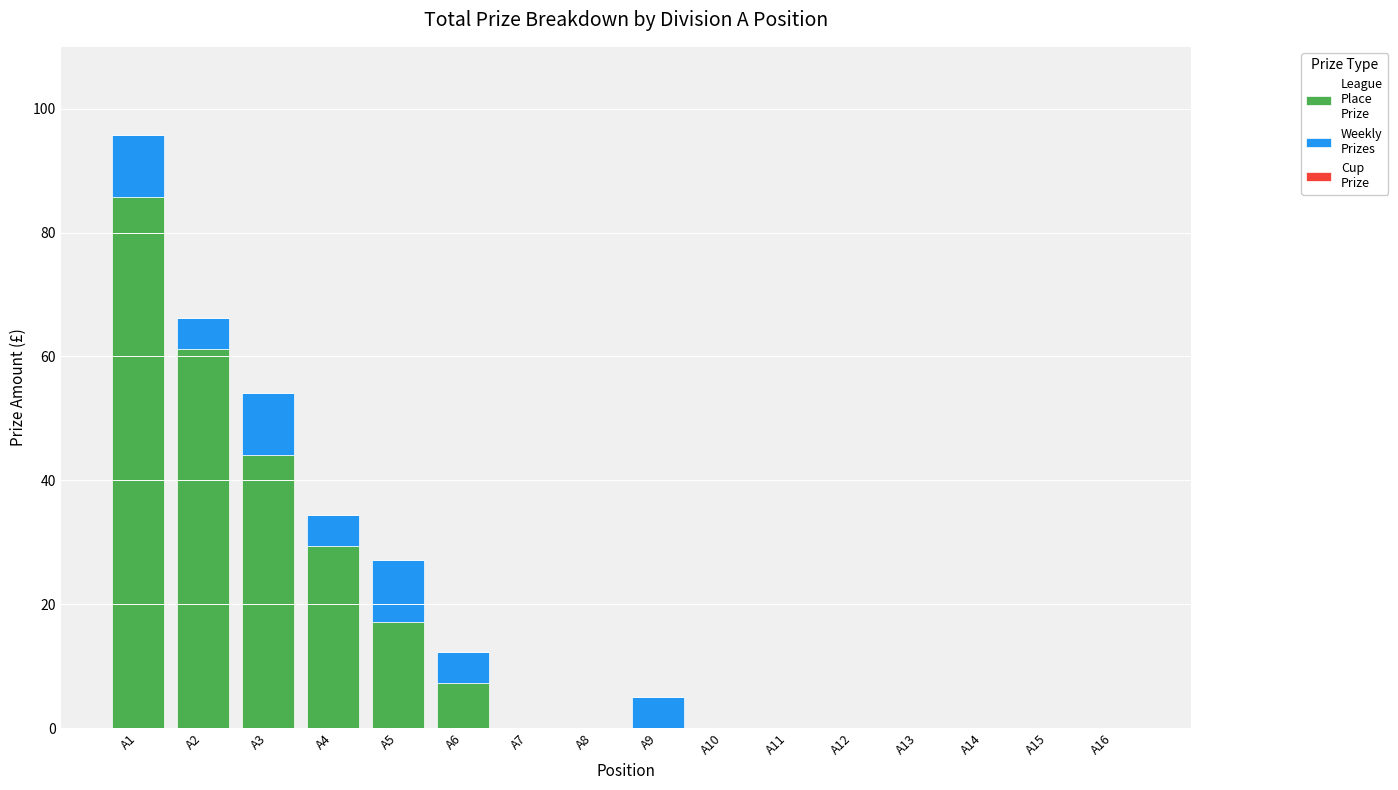

How many series are shown in this chart?

2